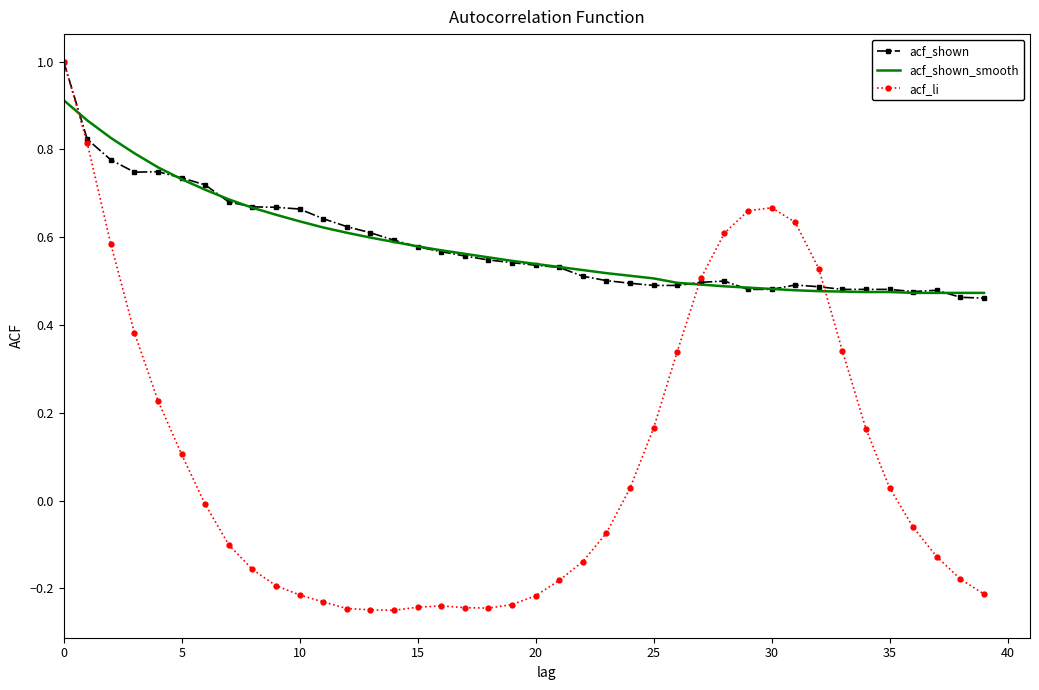

Which series has the widest spread of values?

acf_li